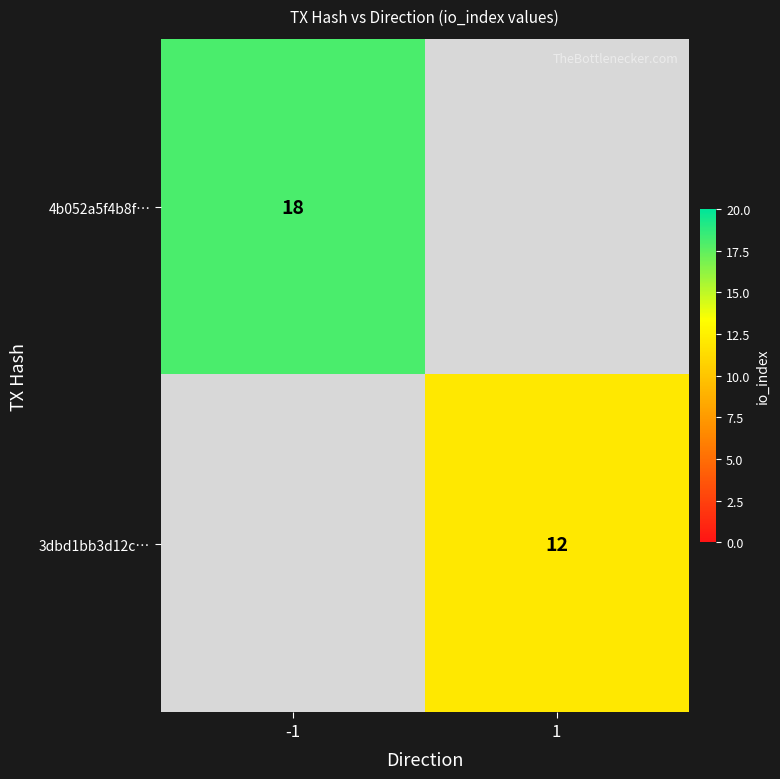

How many data points does each series have?

2